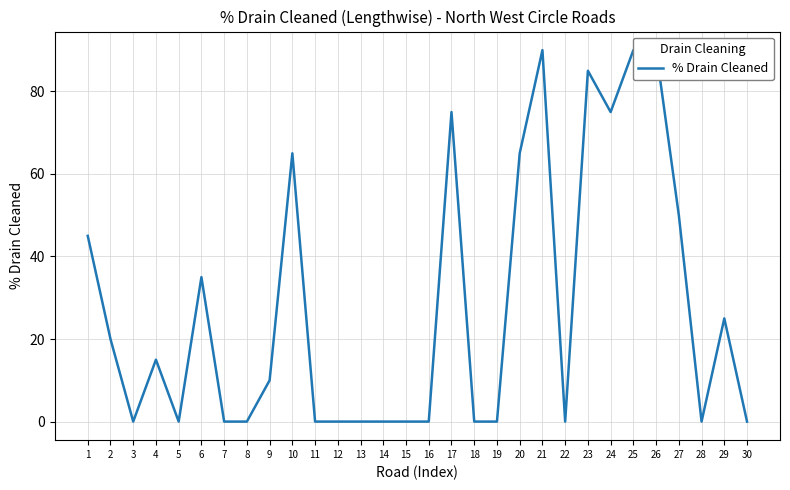

List the labels in order of value, smallest first.

3, 5, 7, 8, 11, 12, 13, 14, 15, 16, 18, 19, 22, 28, 30, 9, 4, 2, 29, 6, 1, 27, 10, 20, 17, 24, 23, 21, 25, 26